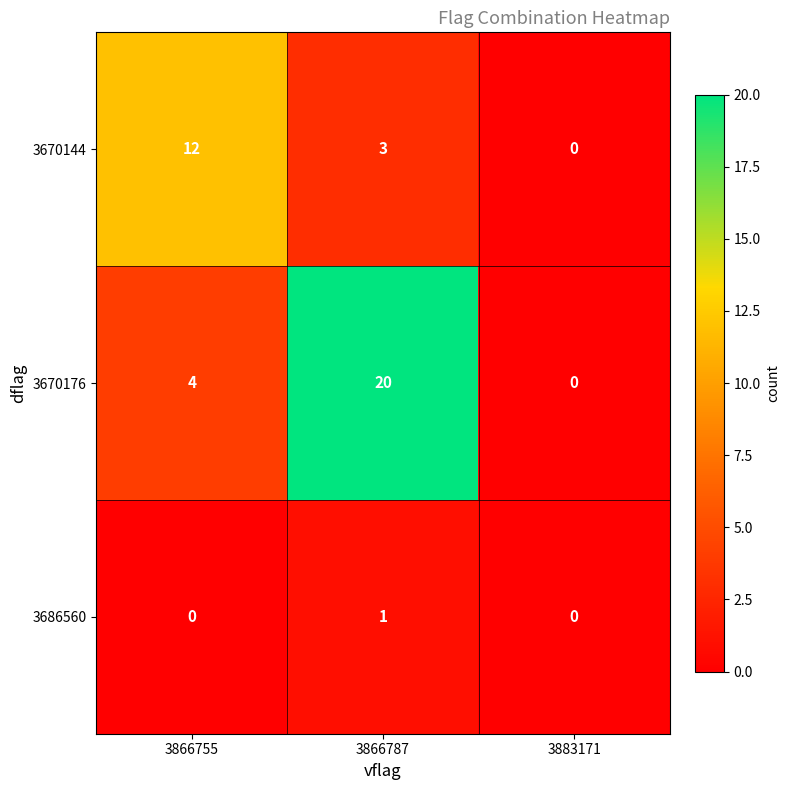

The value of 3670144 at 3883171 is 0. True or false?

True